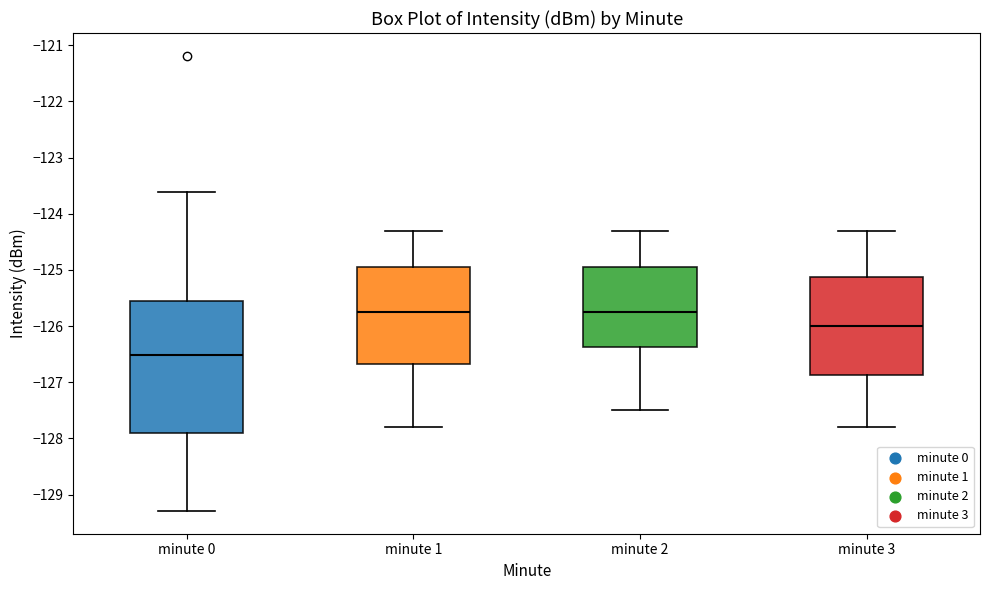

Comparing the boxes themselves (not the whiskers), which one is the tallest?

minute 0